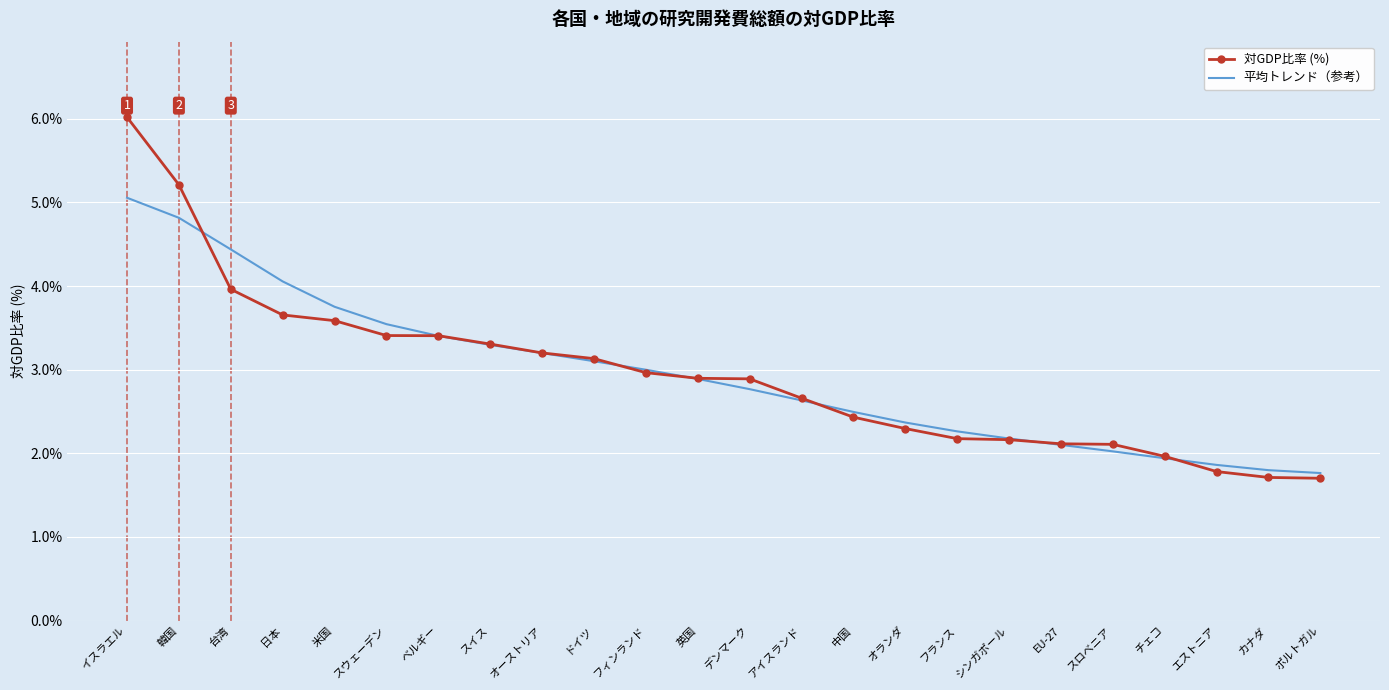

What is the spread (max minus min) of values at 日本?

0.4